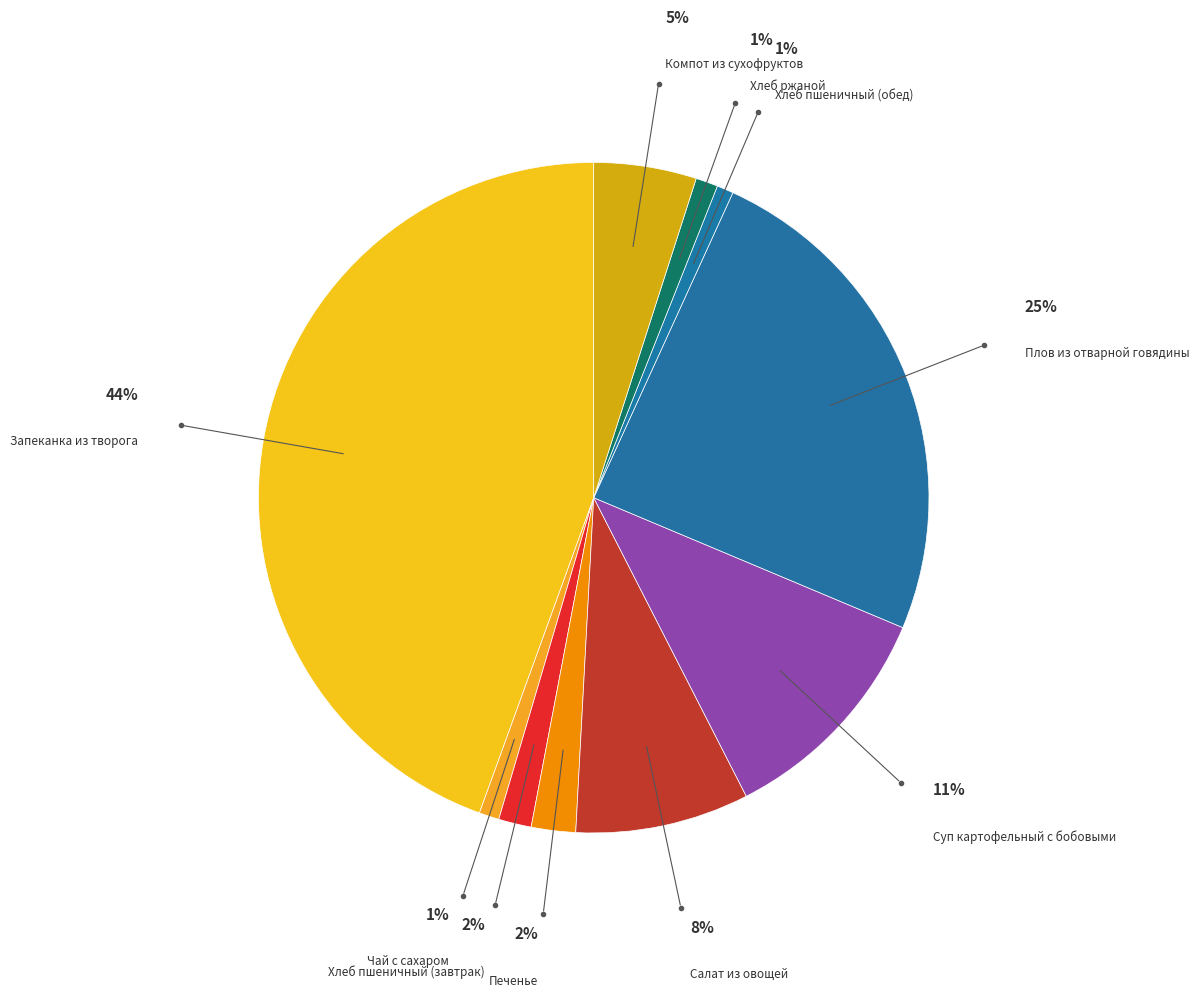

How many segments does this pie chart have?

10